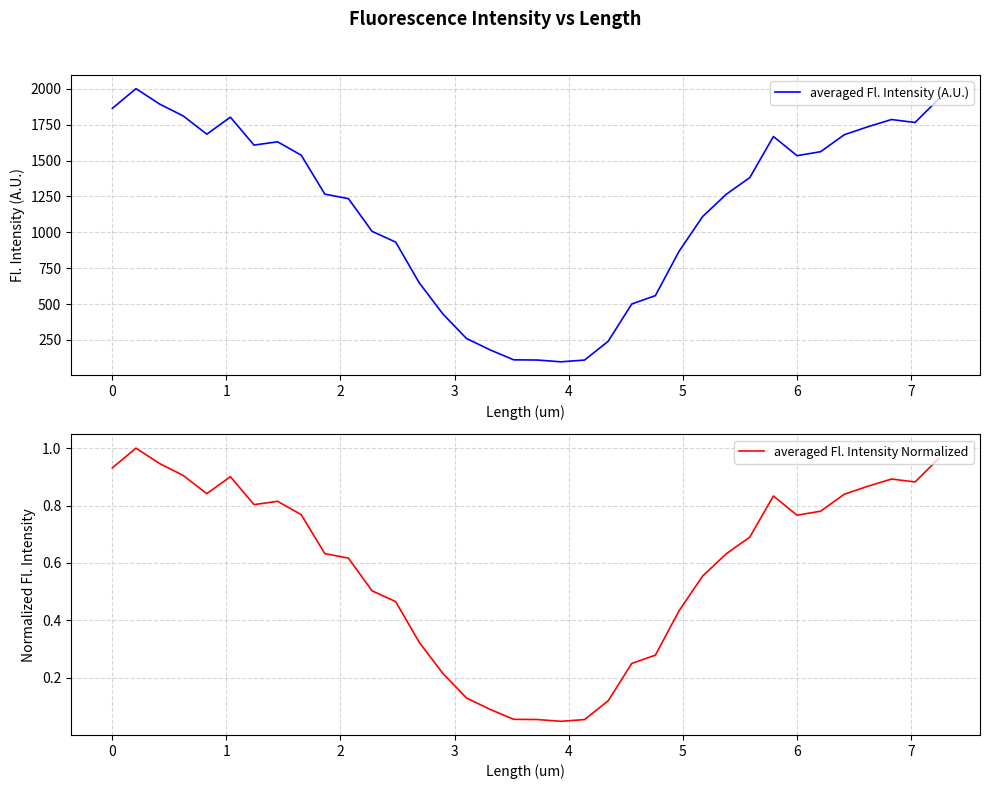

What is the maximum value for averaged Fl. Intensity (A.U.)?

2001.8